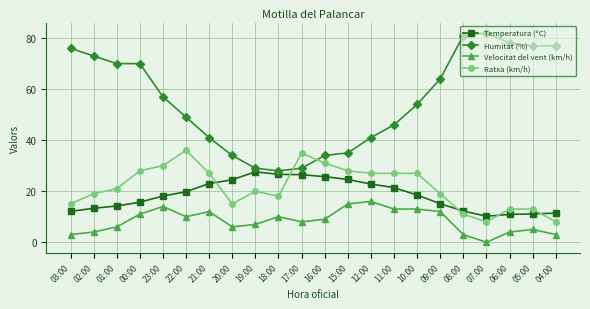

Where is the first local maximum for Velocitat del vent (km/h)?

23:00